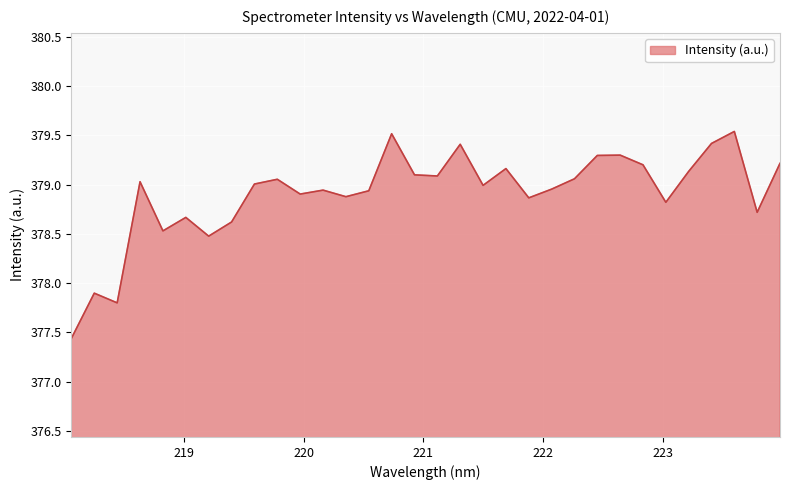

What is the difference between the maximum and minimum values?

2.1